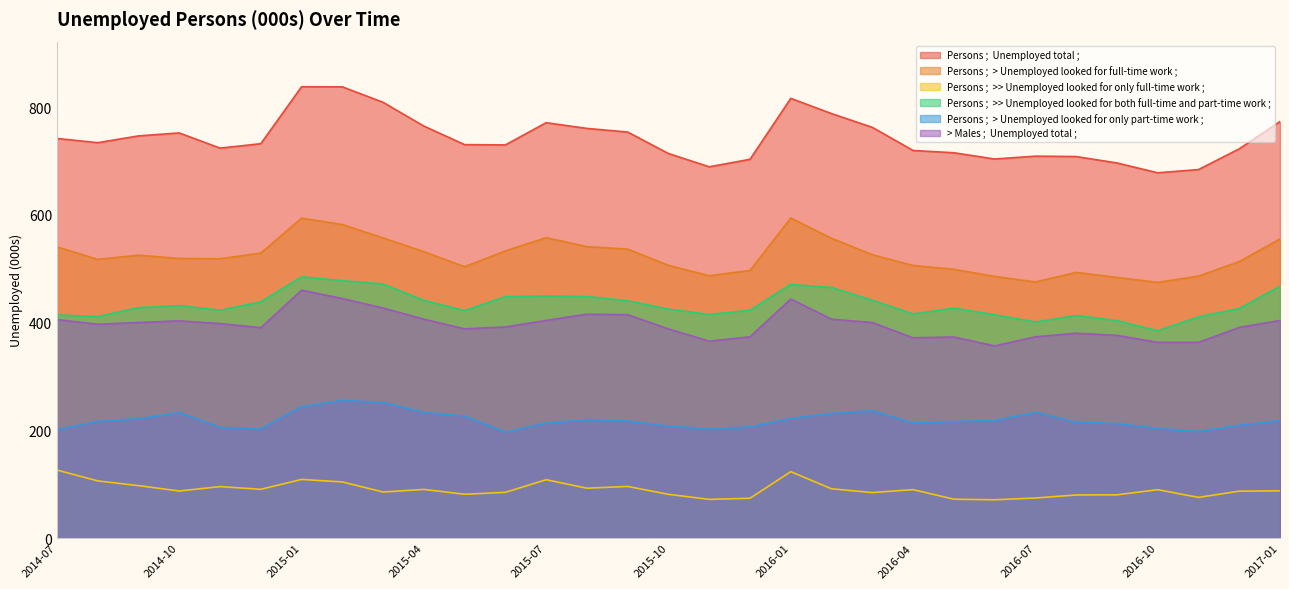

Rank the series by their maximum value, from lowest to highest.

Persons ;  >> Unemployed looked for only full-time work ;, Persons ;  > Unemployed looked for only part-time work ;, > Males ;  Unemployed total ;, Persons ;  >> Unemployed looked for both full-time and part-time work ;, Persons ;  > Unemployed looked for full-time work ;, Persons ;  Unemployed total ;